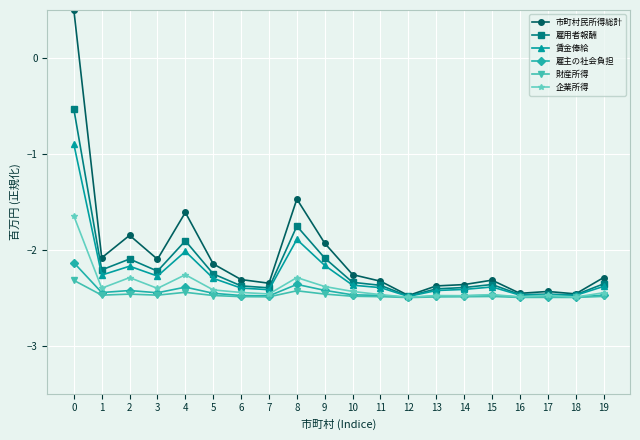

Where is the first local minimum for 賃金俸給?

1